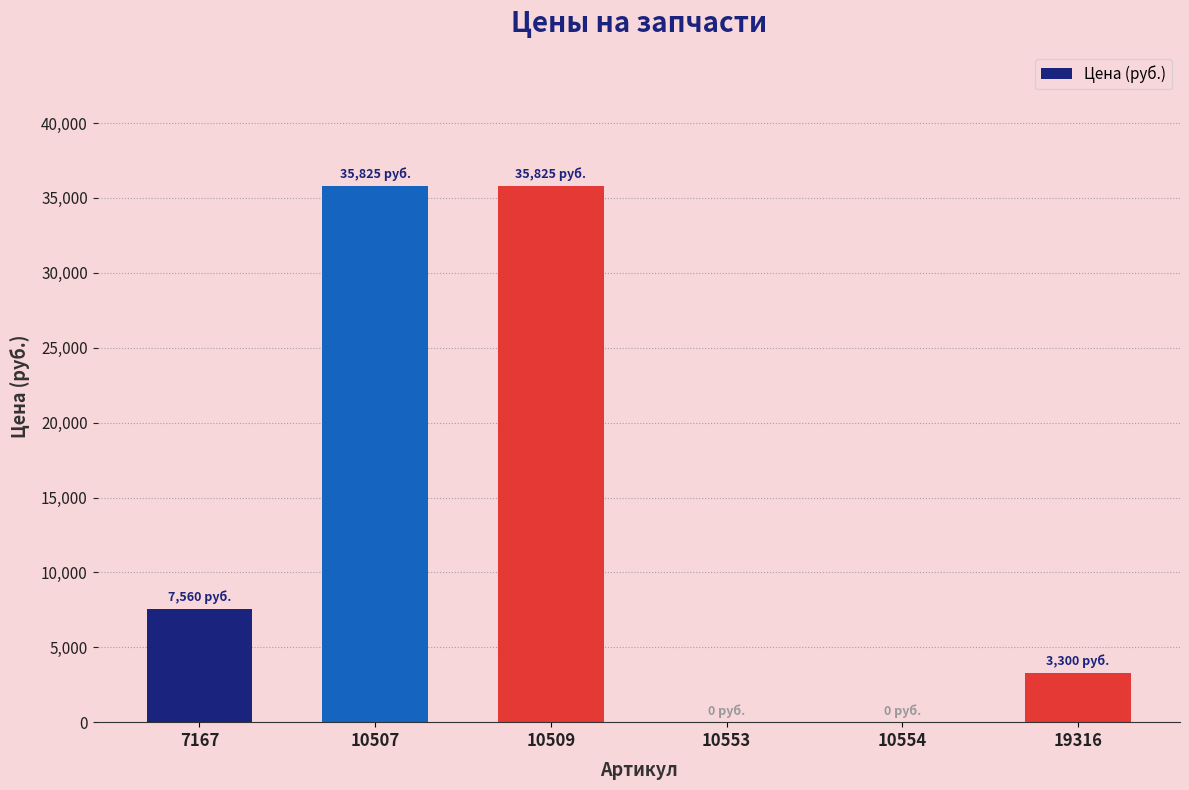

How many categories are shown in the chart?

6